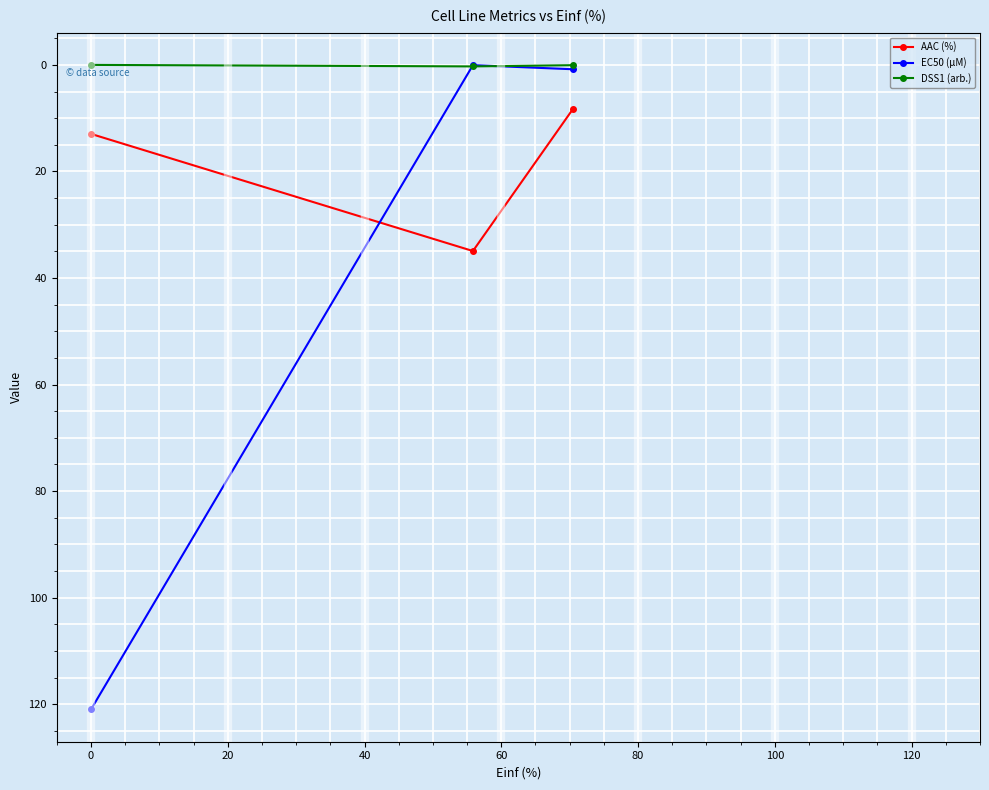

Which series has the largest total across all categories?

EC50 (µM)